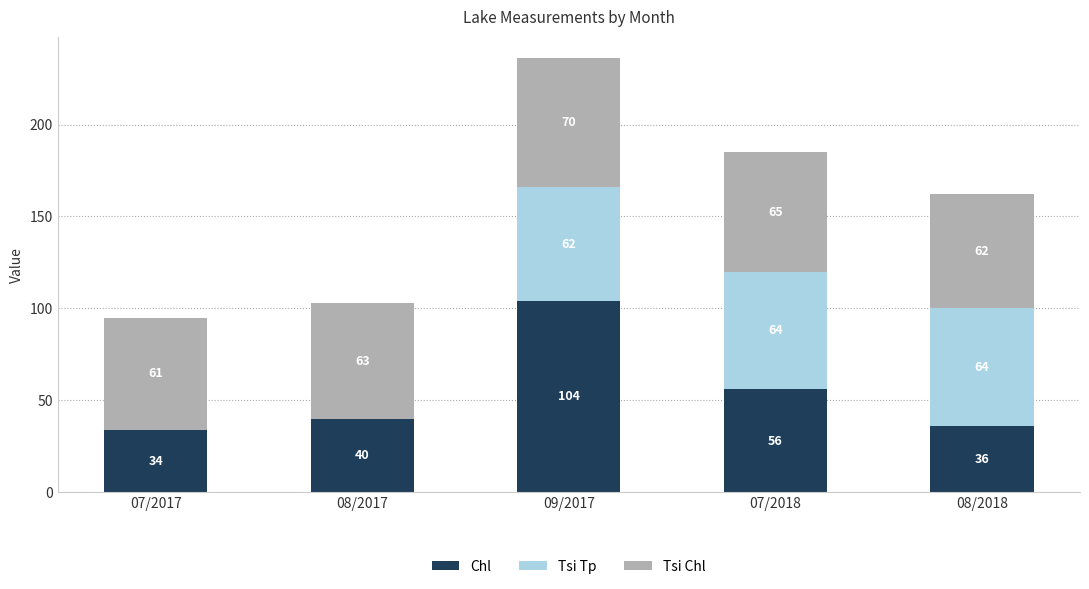

Where is Chl nearest to the value 69?

07/2018